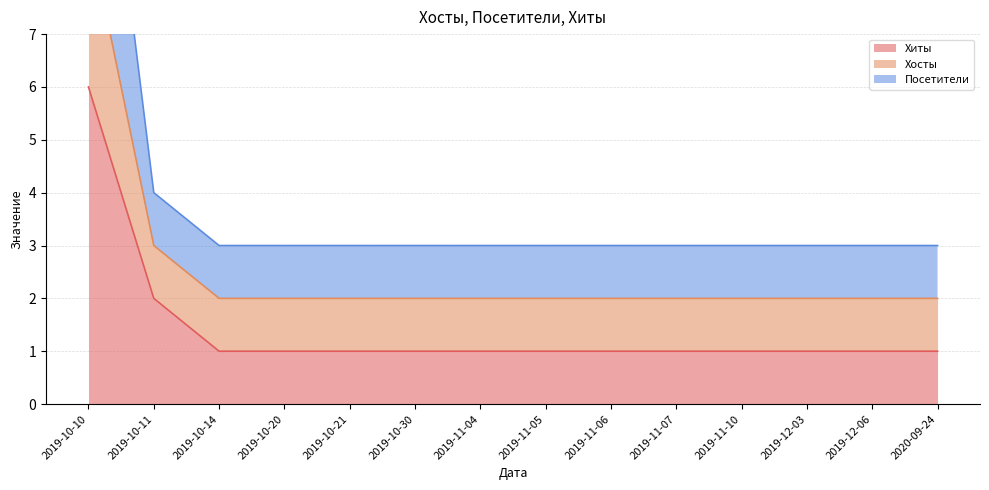

List the labels in order of Хиты value, smallest first.

2019-10-14, 2019-10-20, 2019-10-21, 2019-10-30, 2019-11-04, 2019-11-05, 2019-11-06, 2019-11-07, 2019-11-10, 2019-12-03, 2019-12-06, 2020-09-24, 2019-10-11, 2019-10-10